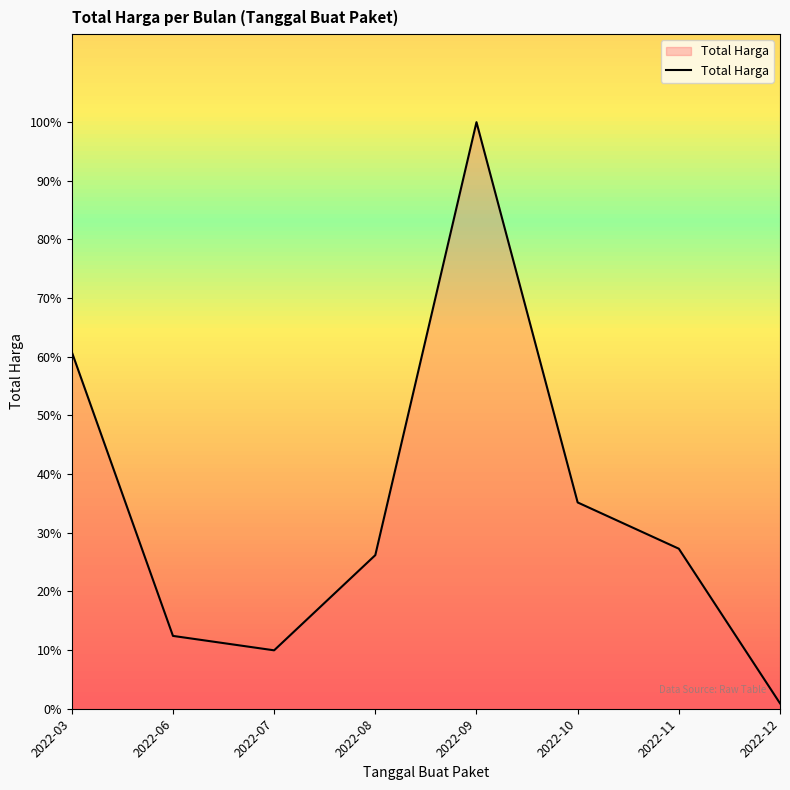

What is the smallest value displayed?

9194849.1